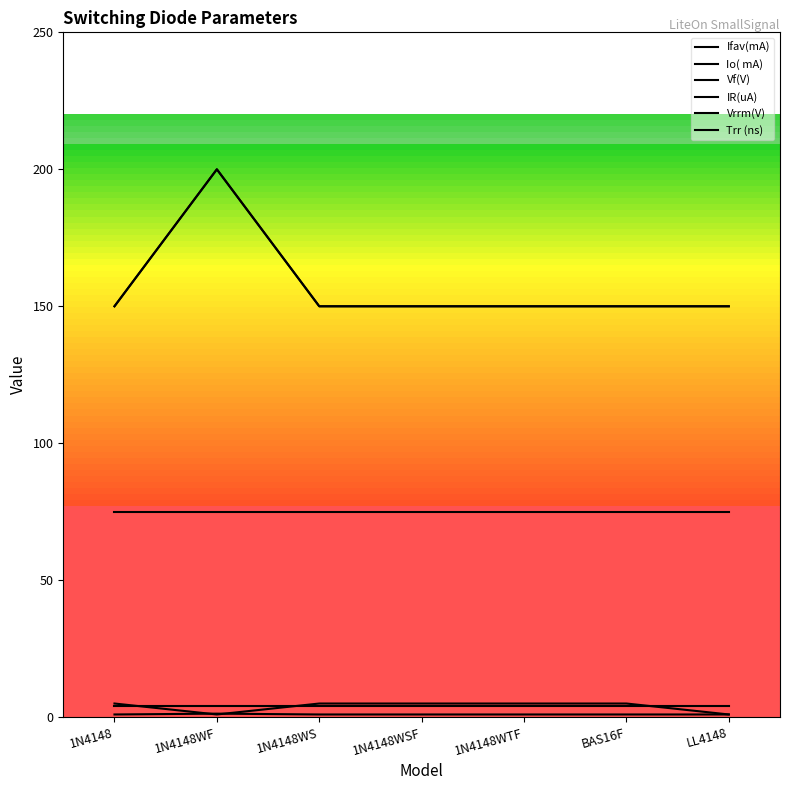

Rank the categories by IR(uA) value from highest to lowest.

1N4148, 1N4148WS, 1N4148WSF, 1N4148WTF, BAS16F, 1N4148WF, LL4148